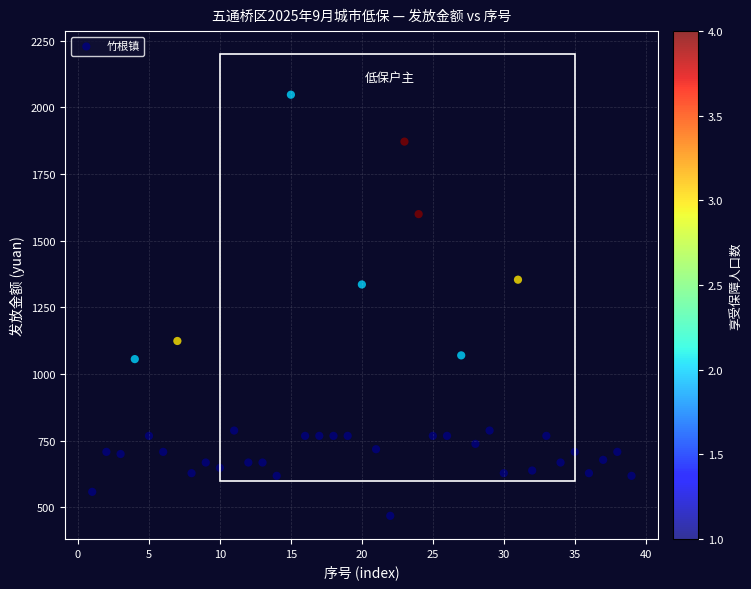

What is the range of Y values (max minus min)?

1580